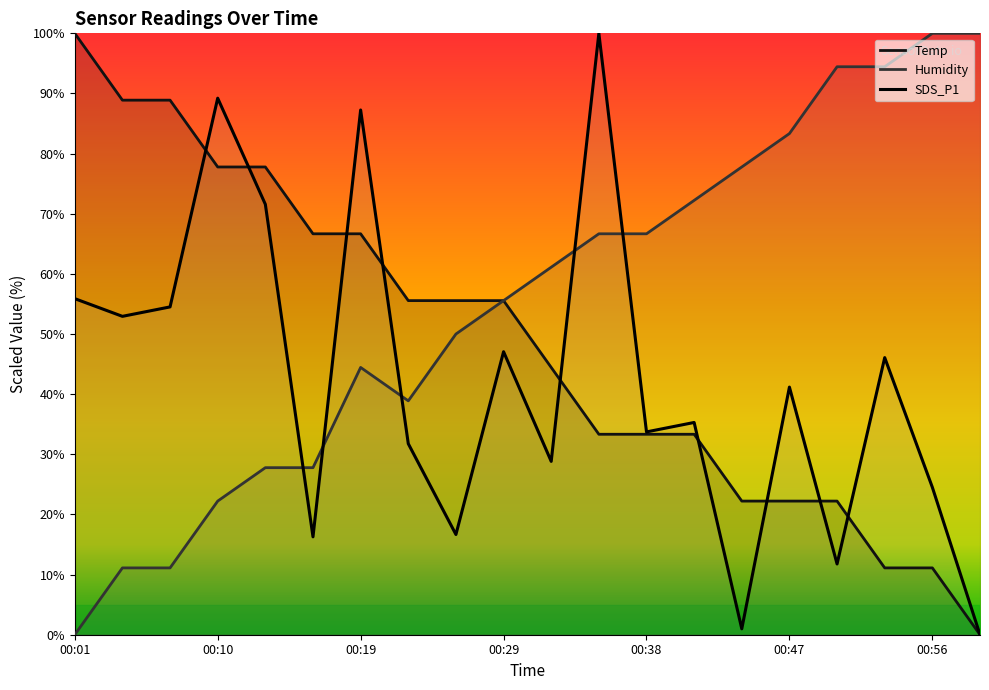

Rank the series by their maximum value, from lowest to highest.

Temp, Humidity, SDS_P1